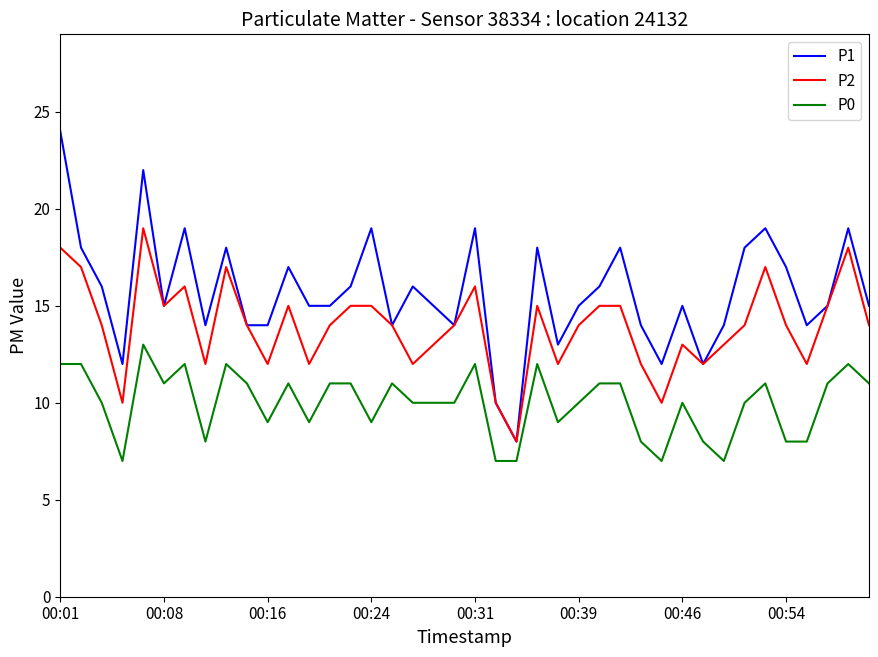

Which series has the largest total across all categories?

P1